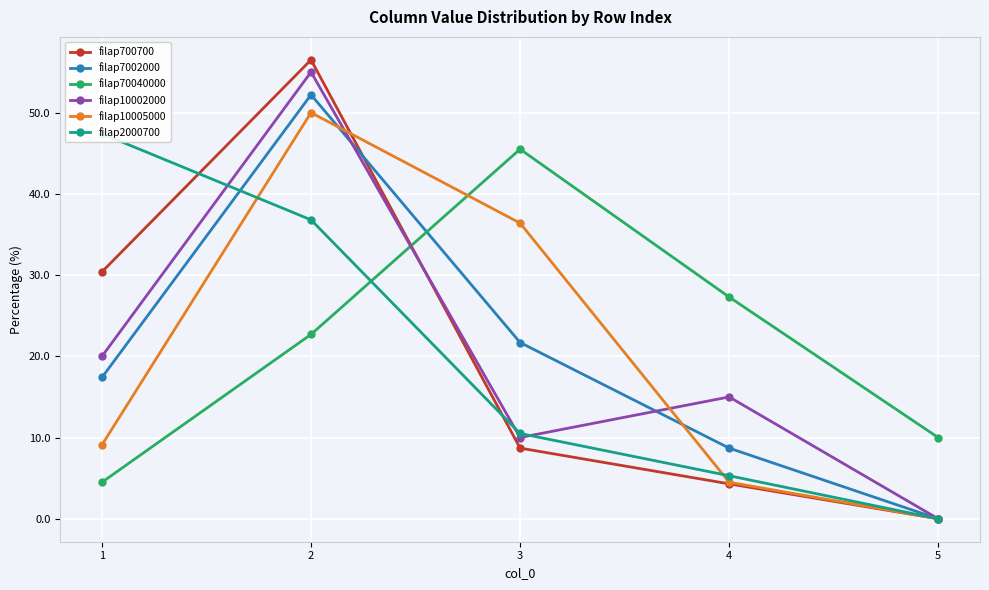

Which has a higher value, 1 or 4?

1